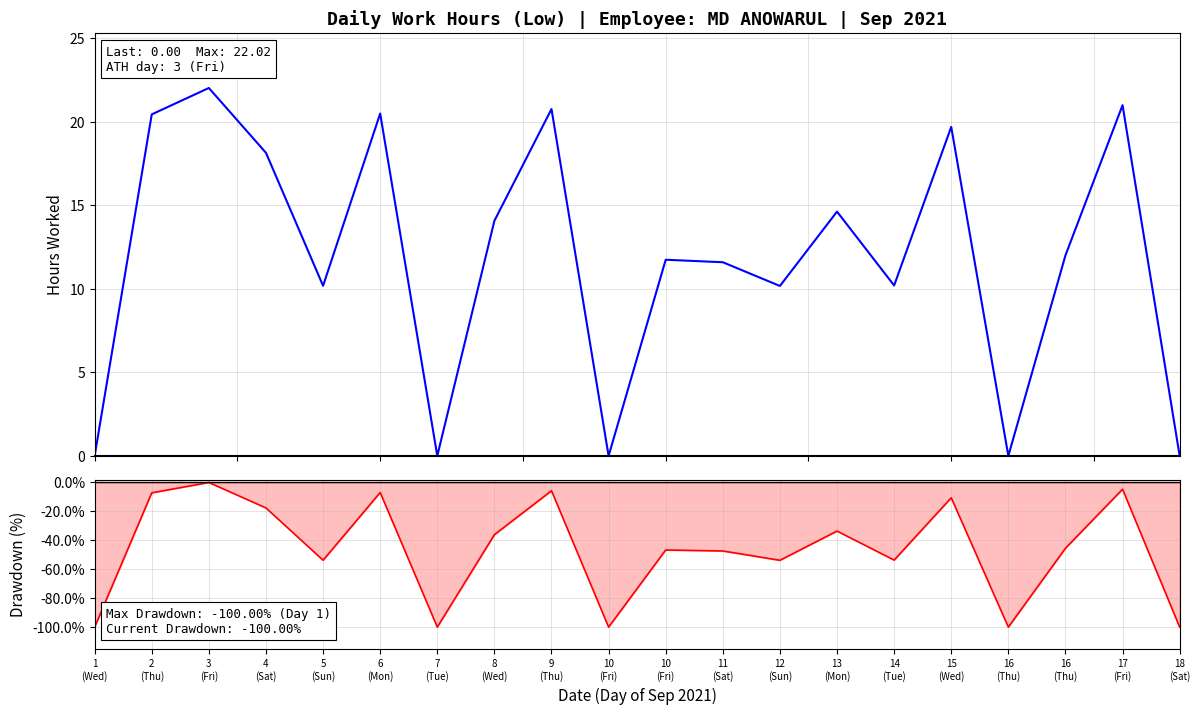

Reading left to right, list all the values displayed in this chart.

Low (Hours): 0.0	20.4	22.0	18.1	10.2	20.5	0.0	14.1	20.8	0.0	11.7	11.6	10.2	14.6	10.2	19.7	0.0	12.0	21.0	0.0
Drawdown: -100.0	-7.2	0.0	-17.6	-53.8	-6.9	-100.0	-36.1	-5.7	-100.0	-46.7	-47.4	-53.8	-33.6	-53.7	-10.6	-100.0	-45.5	-4.7	-100.0